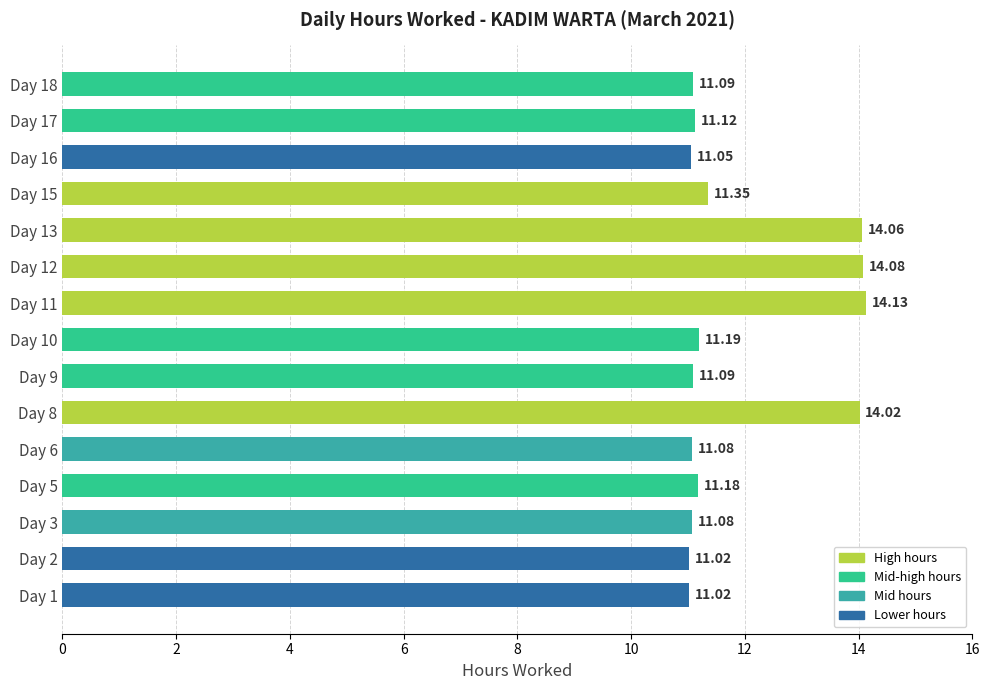

What is the average value?

11.9